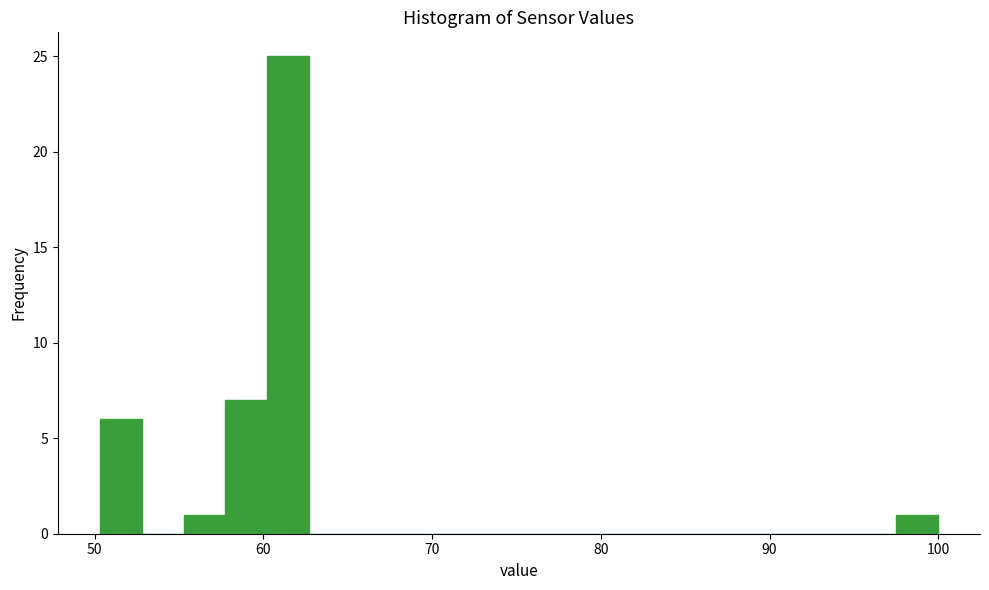

Around what value on the x-axis is the tallest bar? Give the approximate position of its centre, as read against the axis.

61